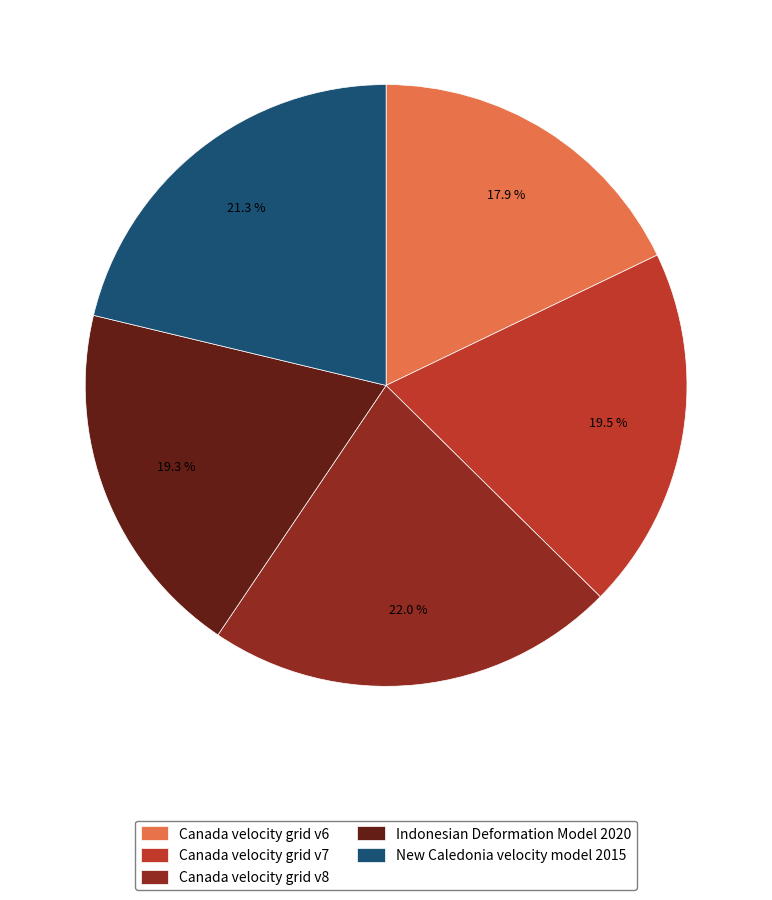

Does any single category account for the majority?

No